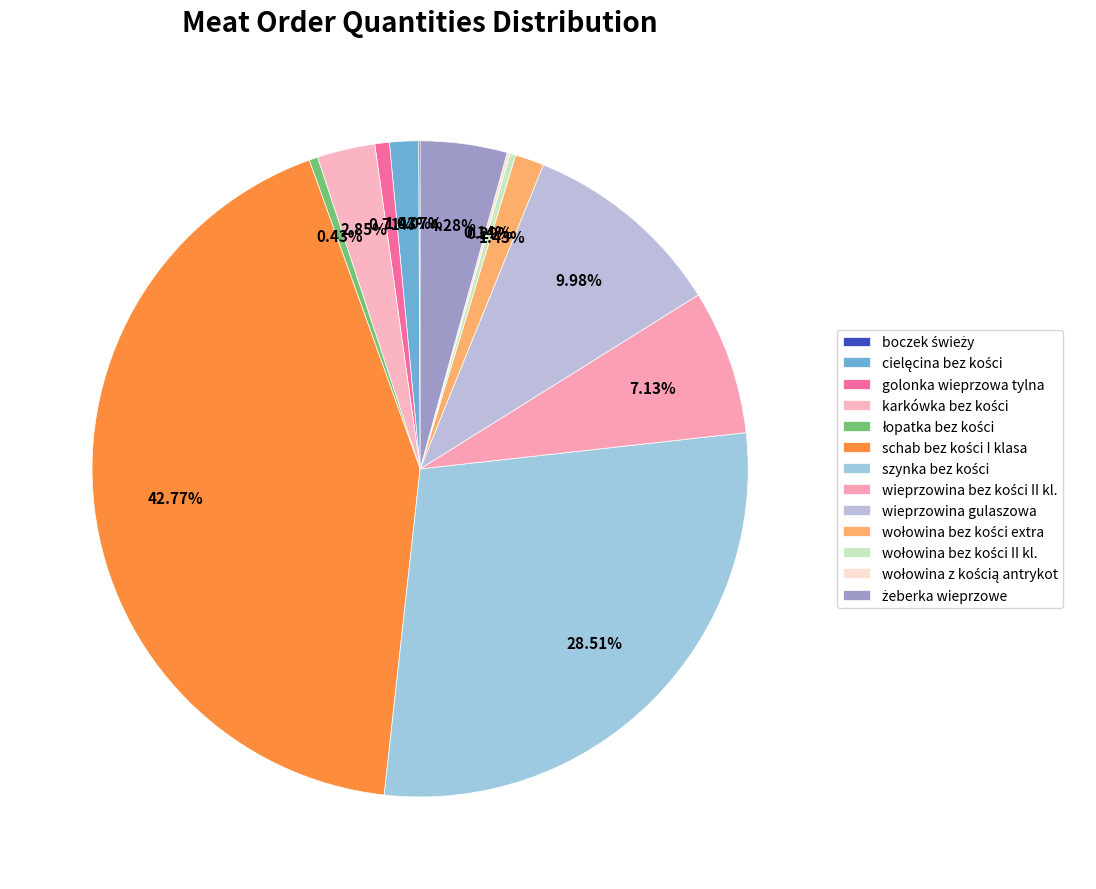

Which has a higher value, wołowina bez kości extra or wieprzowina gulaszowa?

wieprzowina gulaszowa